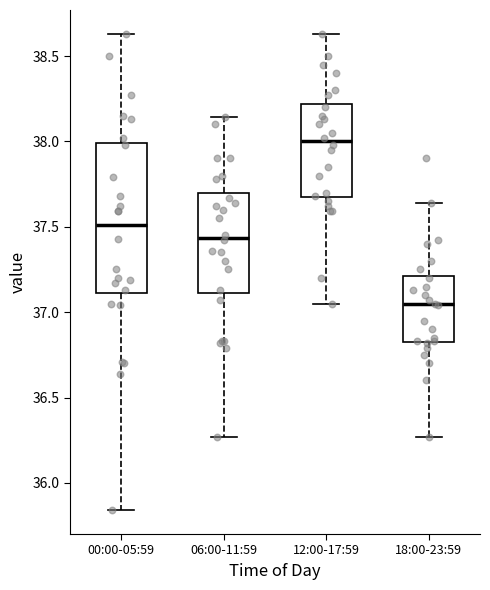

Reading left to right, read every box against the y-axis: the position of its median line, the range the box covers, and the ends of its whiskers. The values are not printed on the chart, so give them approximately, as read against the axis.

00:00-05:59: median 37.50, box 37.10 to 38.00, whiskers 35.85 to 38.65
06:00-11:59: median 37.45, box 37.10 to 37.70, whiskers 36.25 to 38.15
12:00-17:59: median 38.00, box 37.65 to 38.20, whiskers 37.05 to 38.65
18:00-23:59: median 37.05, box 36.85 to 37.20, whiskers 36.25 to 37.65